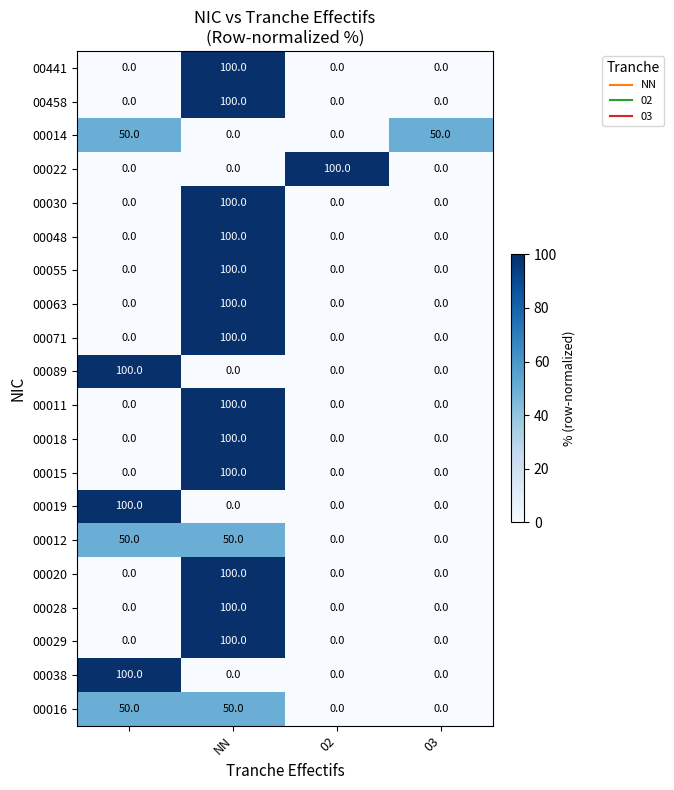

What is the maximum value shown in the chart?

100